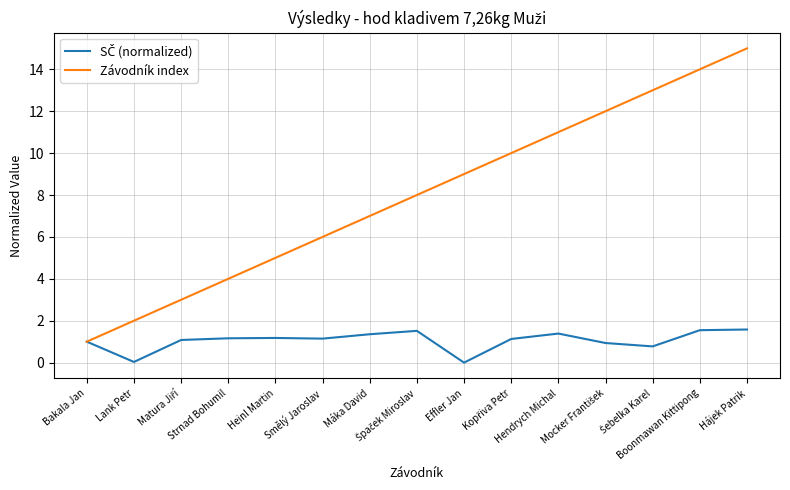

Which series has the widest spread of values?

Závodník index